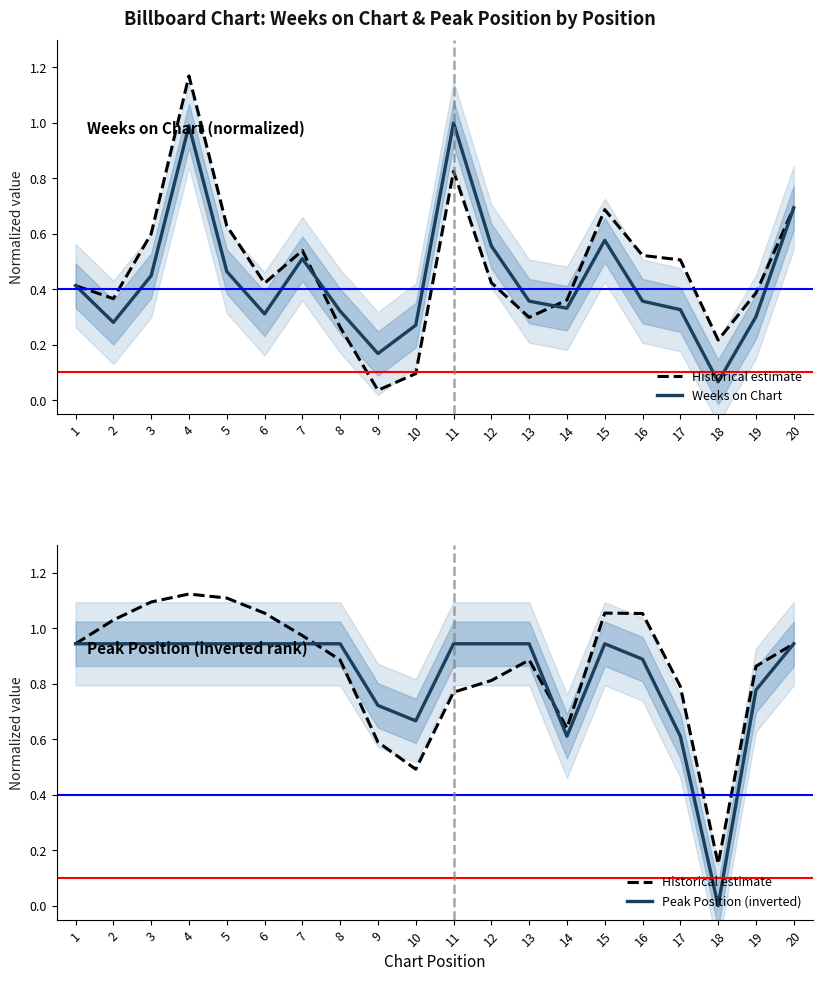

Reading right to left, extract all data points from this chart.

Historical estimate: 20=0.9	19=0.9	18=0.2	17=0.8	16=1.1	15=1.1	14=0.6	13=0.9	12=0.8	11=0.8	10=0.5	9=0.6	8=0.9	7=1.0	6=1.1	5=1.1	4=1.1	3=1.1	2=1.0	1=0.9
Weeks on Chart: 20=0.7	19=0.3	18=0.1	17=0.3	16=0.4	15=0.6	14=0.3	13=0.4	12=0.6	11=1.0	10=0.3	9=0.2	8=0.3	7=0.5	6=0.3	5=0.5	4=1.0	3=0.4	2=0.3	1=0.4
Peak Position (inverted): 20=0.9	19=0.8	18=0.0	17=0.6	16=0.9	15=0.9	14=0.6	13=0.9	12=0.9	11=0.9	10=0.7	9=0.7	8=0.9	7=0.9	6=0.9	5=0.9	4=0.9	3=0.9	2=0.9	1=0.9